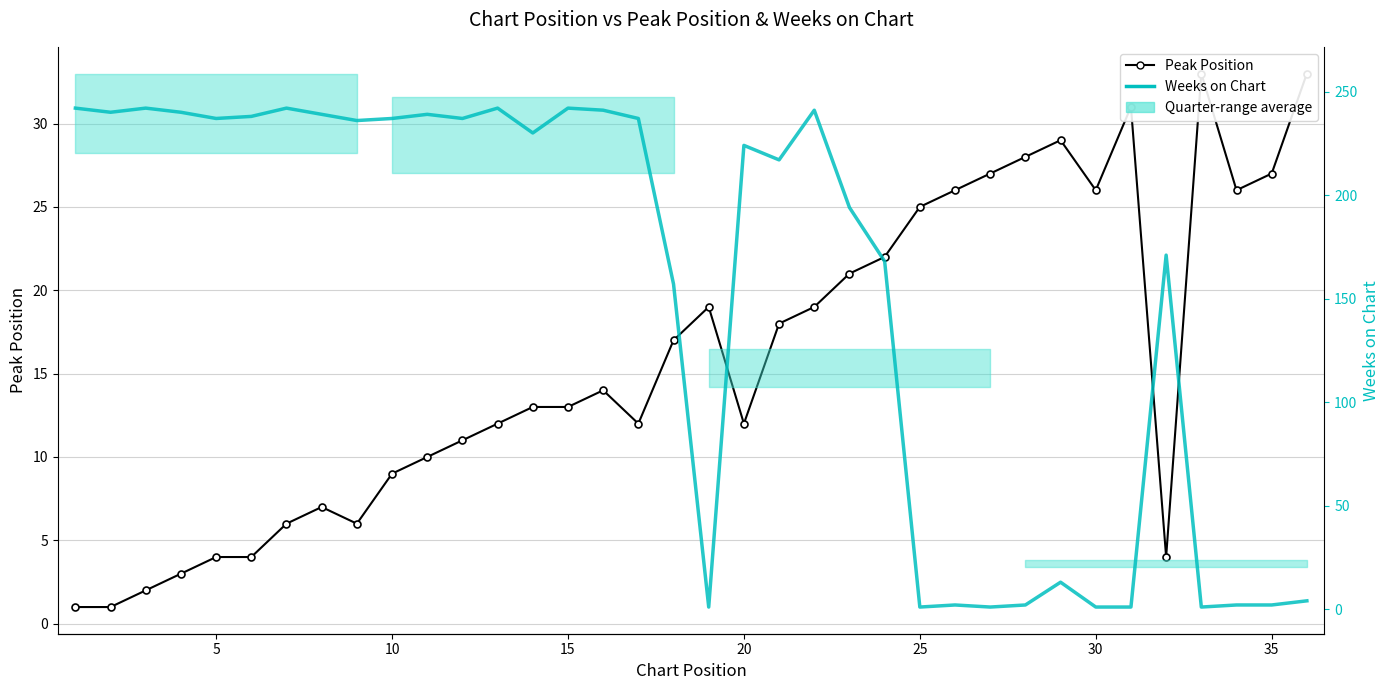

Count the number of categories in the chart.

36